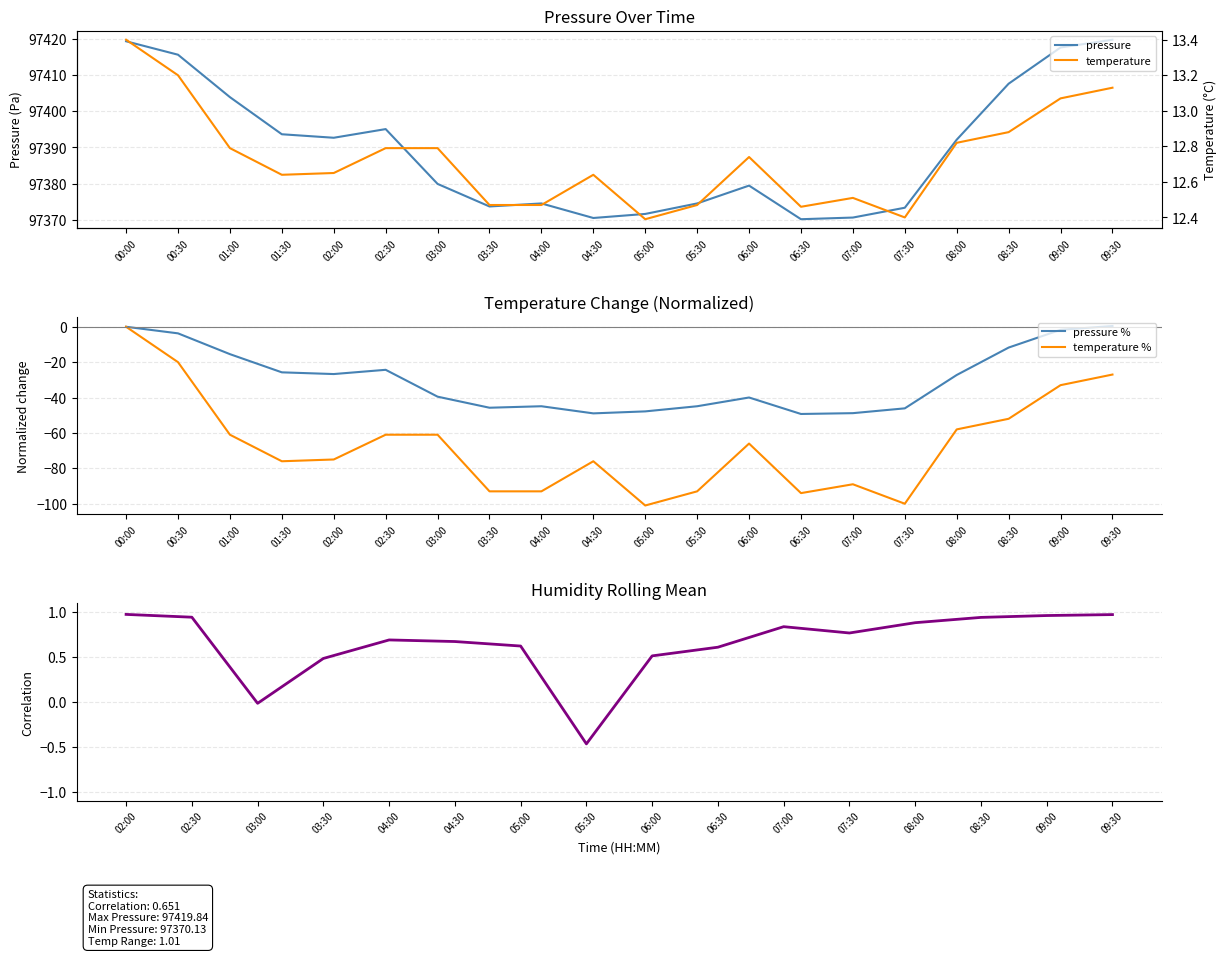

The temperature series shows -161.0 at 03:30. True or false?

False